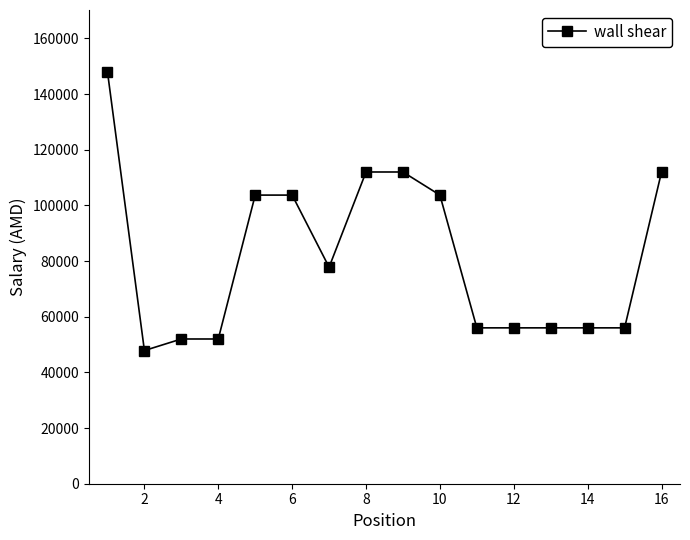

What is the maximum value shown in the chart?

148000